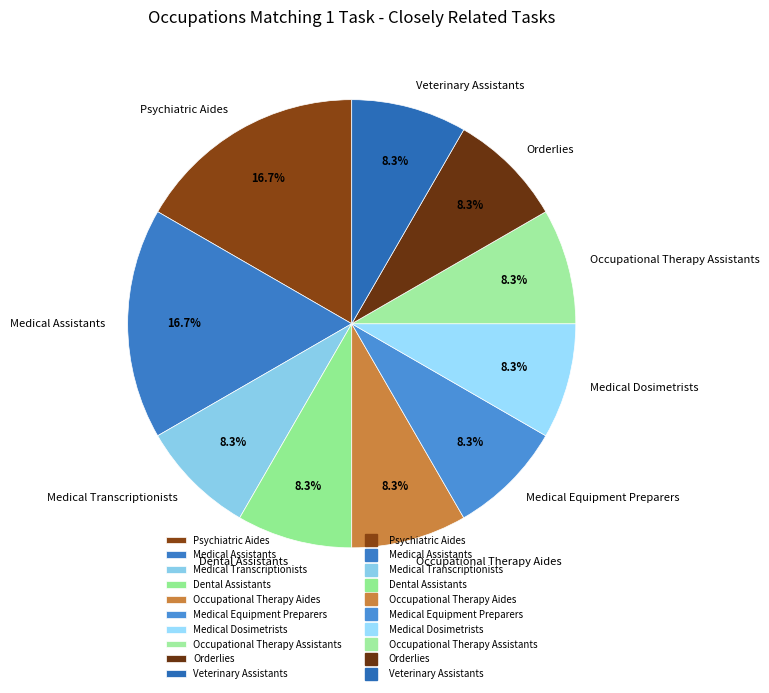

To the nearest percent, what is the average slice percentage?

10%